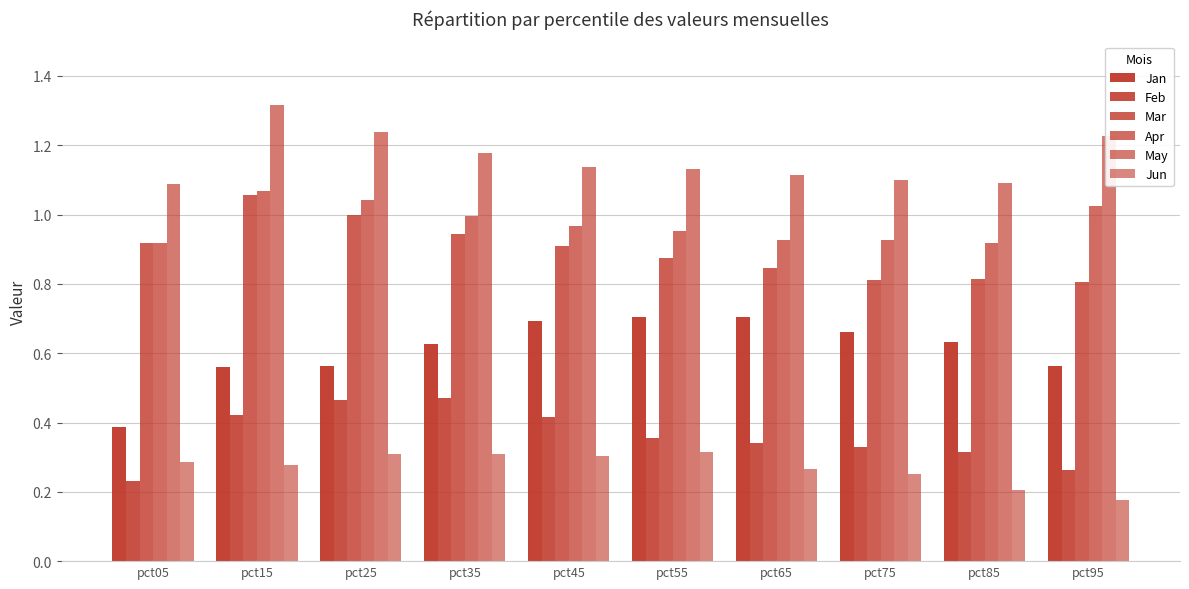

How many bars are there in total?

60